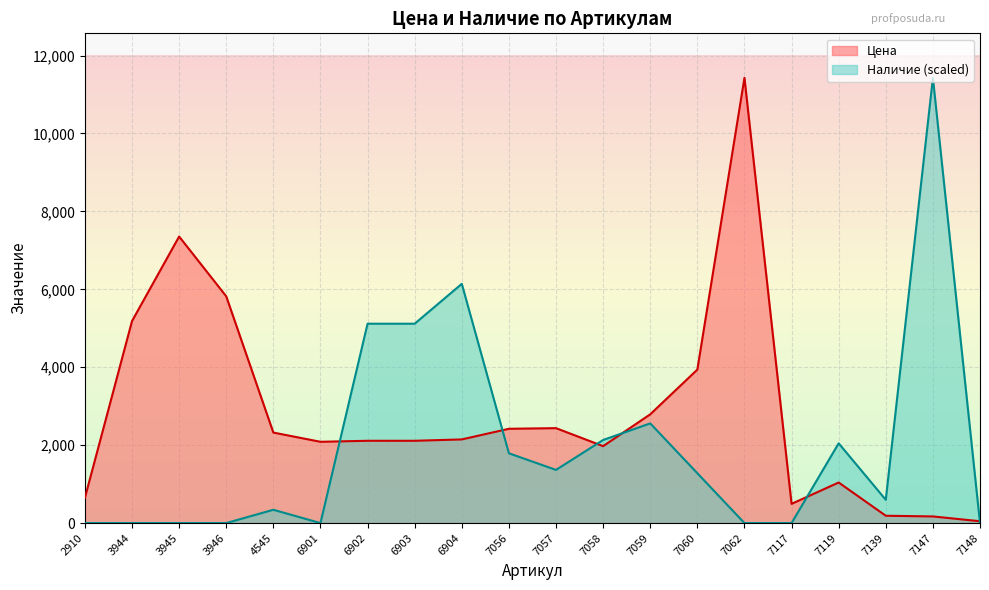

At which label does Цена first exceed 2147?

3944